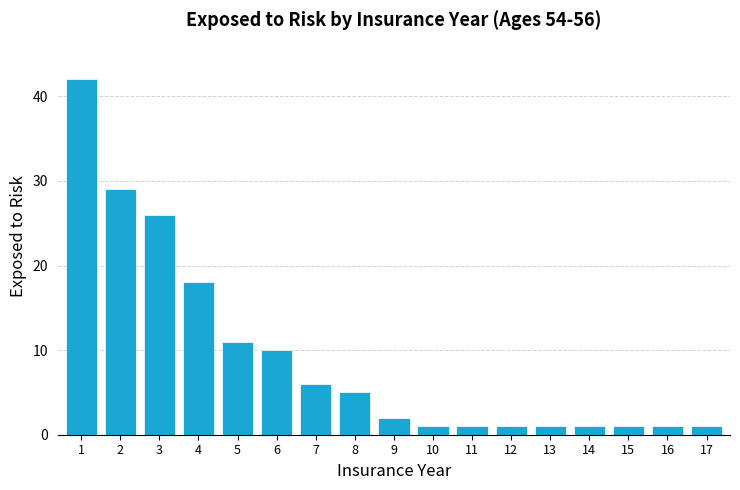

Reading right to left, transcribe all the data shown in this chart.

1	1	1	1	1	1	1	1	2	5	6	10	11	18	26	29	42